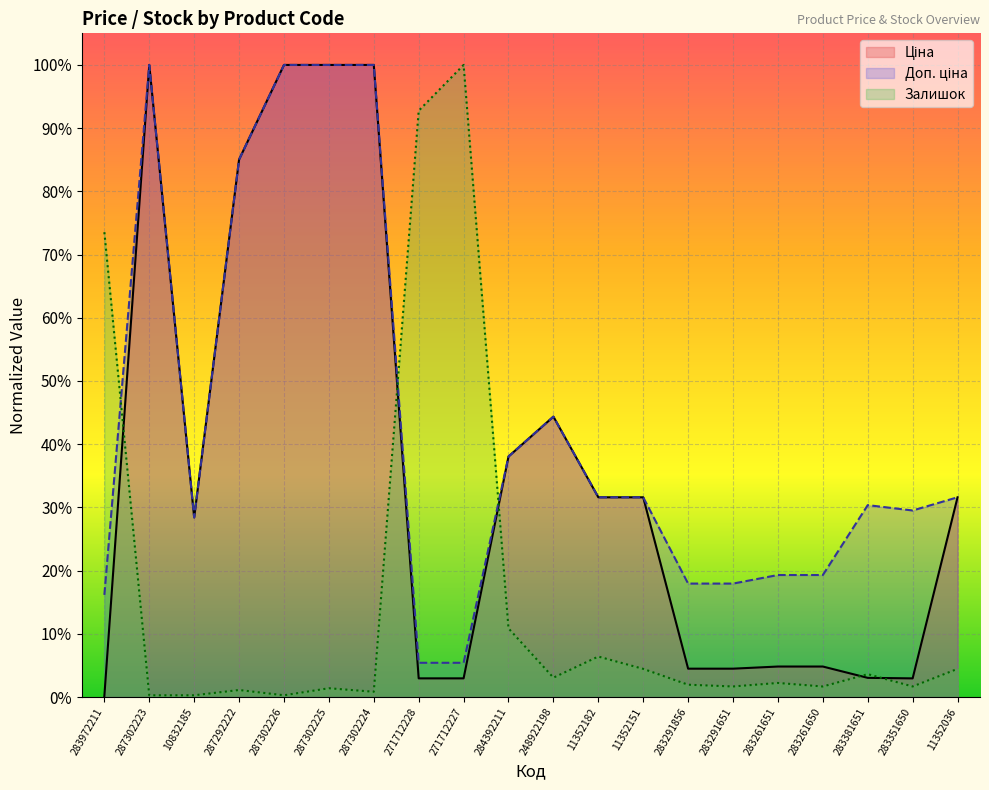

Read the Доп. ціна value at 271712227.

0.1